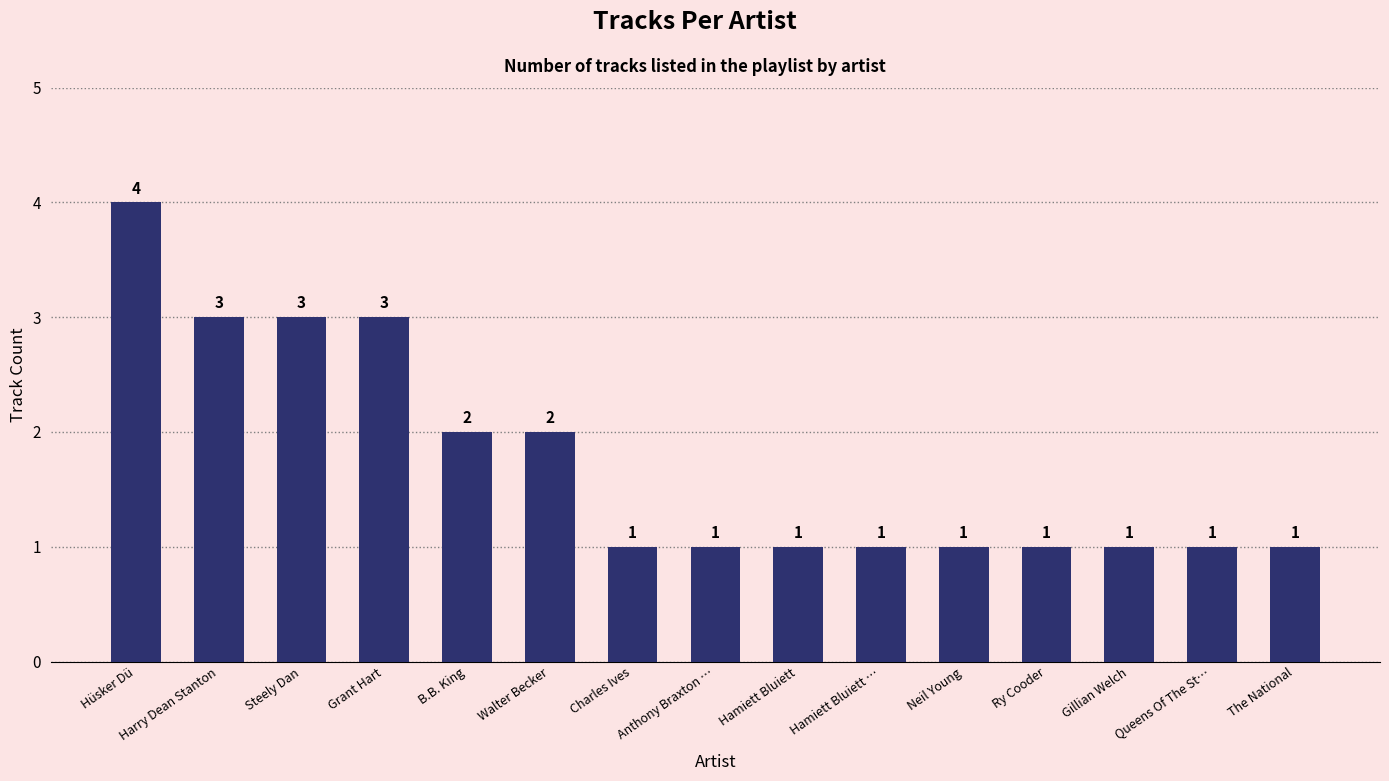

What is the label of the 15th bar from the left?

The National